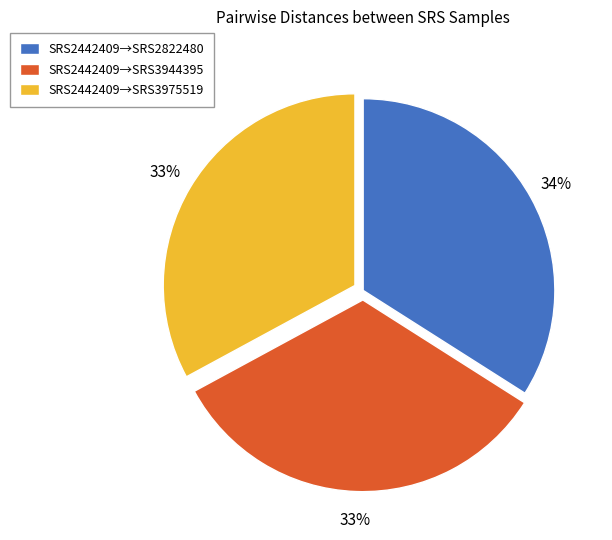

Approximately how many times larger is the value at SRS2442409→SRS3975519 compared to SRS2442409→SRS2822480?

1.0